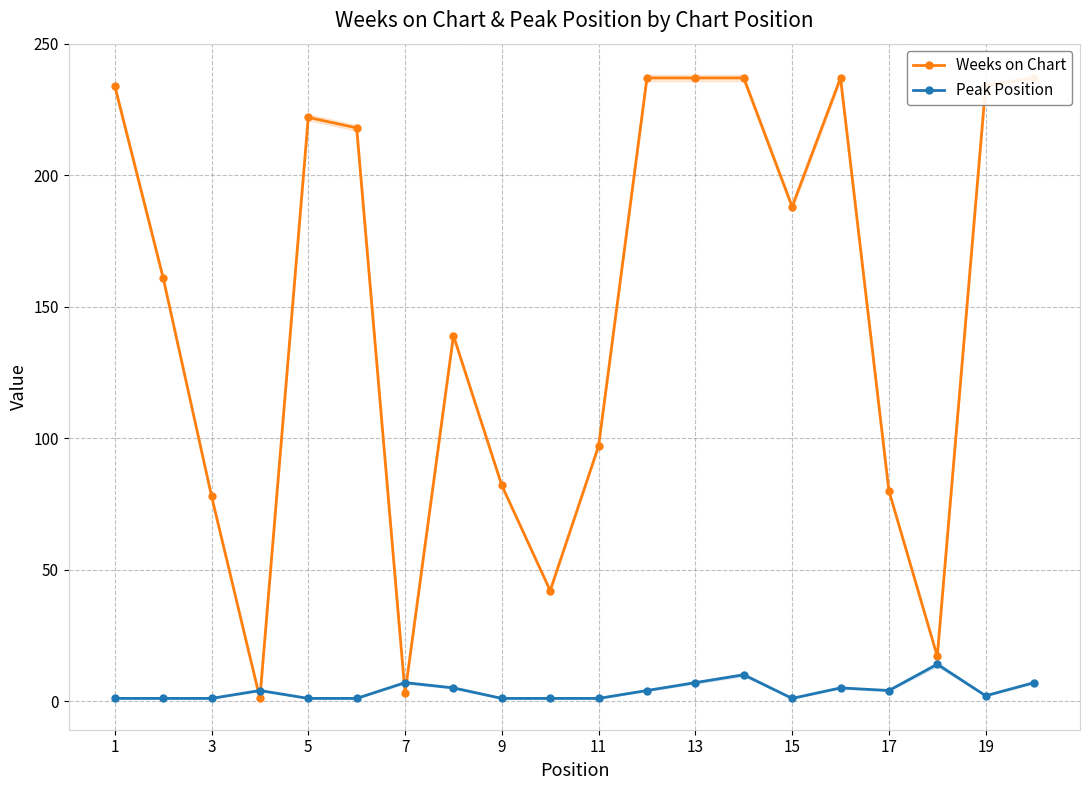

How many lines are shown in the chart?

2